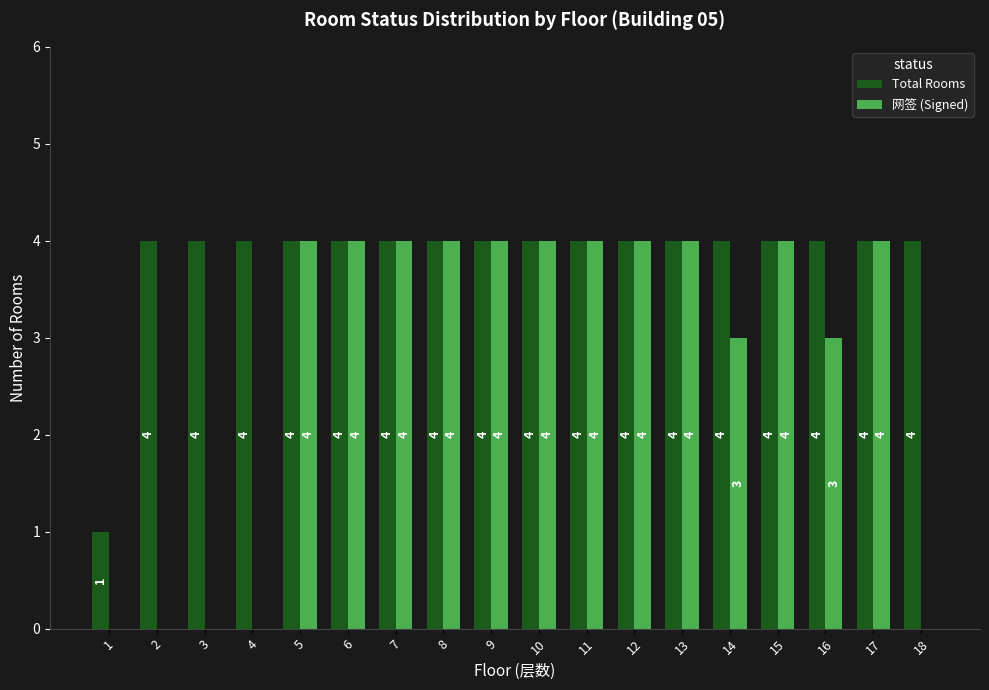

Reading right to left, what are all the values shown in this chart?

Total Rooms: 18=4	17=4	16=4	15=4	14=4	13=4	12=4	11=4	10=4	9=4	8=4	7=4	6=4	5=4	4=4	3=4	2=4	1=1
网签 (Signed): 18=0	17=4	16=3	15=4	14=3	13=4	12=4	11=4	10=4	9=4	8=4	7=4	6=4	5=4	4=0	3=0	2=0	1=0